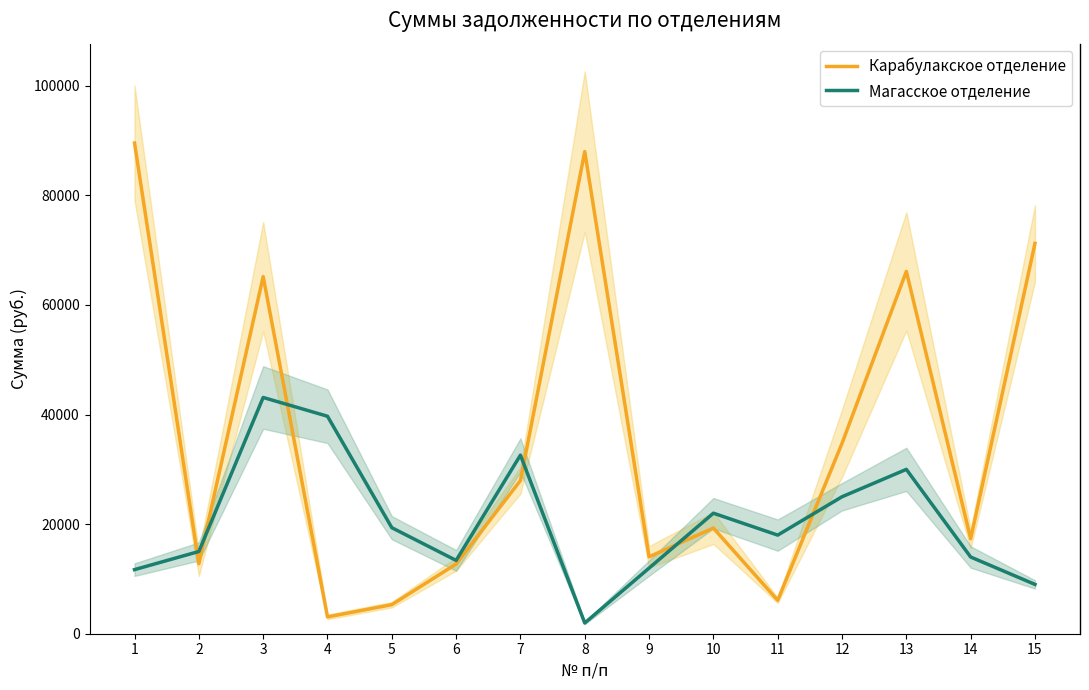

Between 3 and 6, which series saw the biggest shift?

Карабулакское отделение